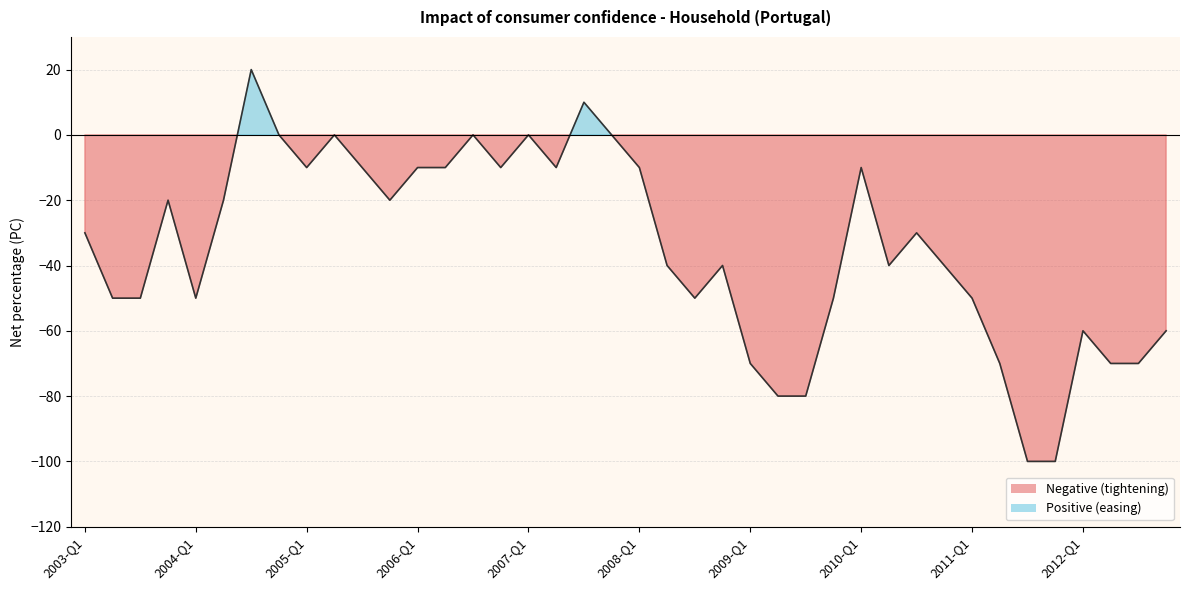

What is the average value?

-35